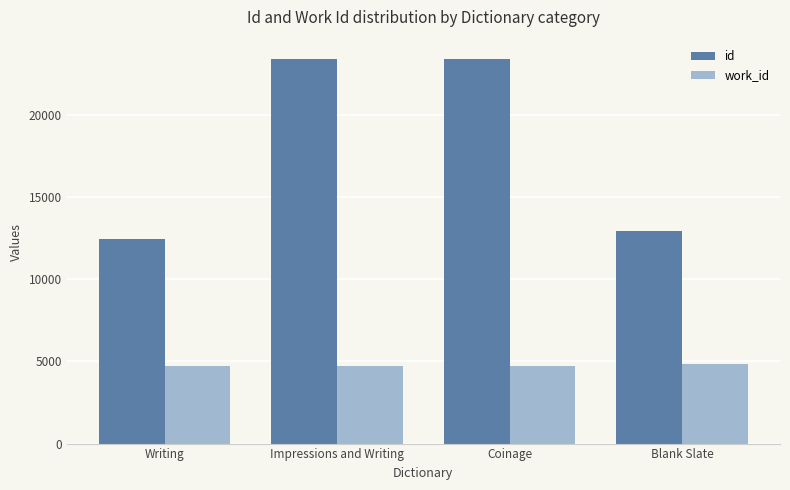

What is the highest value of the id series?

23383